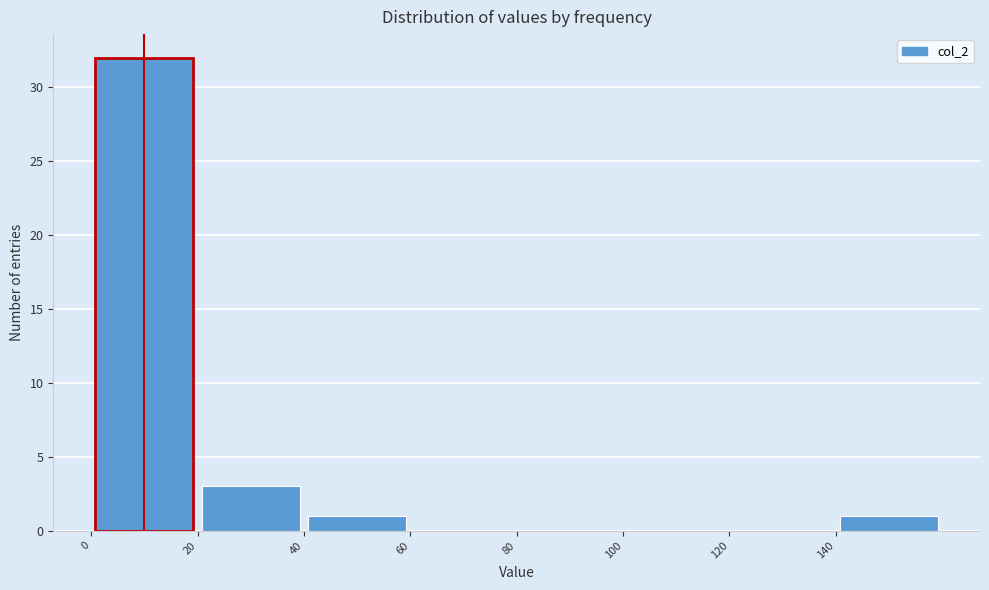

Reading left to right, list every bar in this chart as the range it spans on the x-axis followed by its height. The values are not printed on the chart, so give them approximately, as read against the axis.

0 to 20: 32
20 to 40: 3
40 to 60: 1
60 to 80: 0
80 to 100: 0
100 to 120: 0
120 to 140: 0
140 to 160: 1